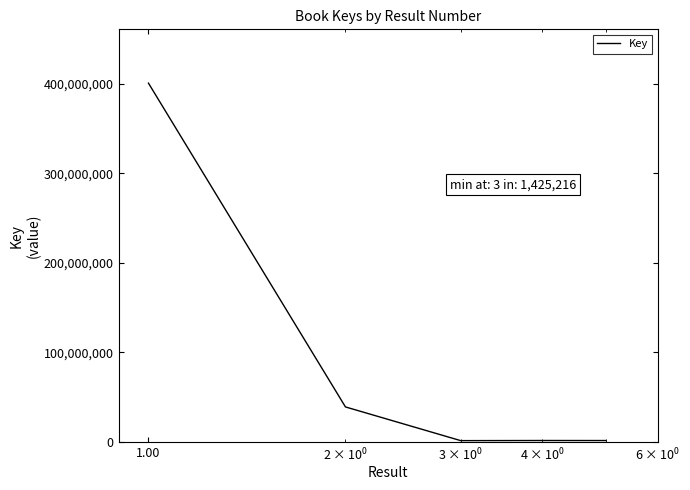

Does the chart have visible grid lines?

No